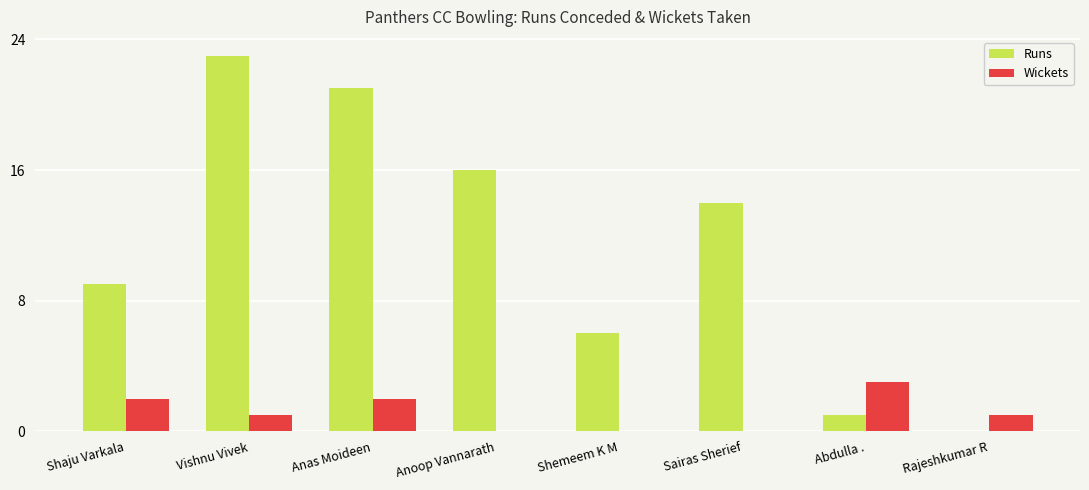

What is the difference between the Runs values at Anoop Vannarath and Sairas Sherief?

2